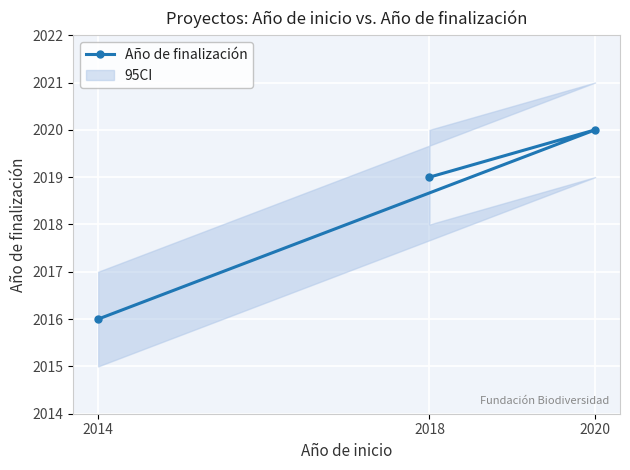

What is the difference between the maximum and second lowest values?

1